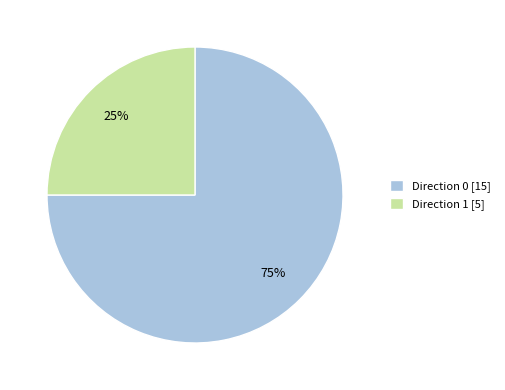

To the nearest percent, what percentage of the pie is Direction 0 [15]?

75%